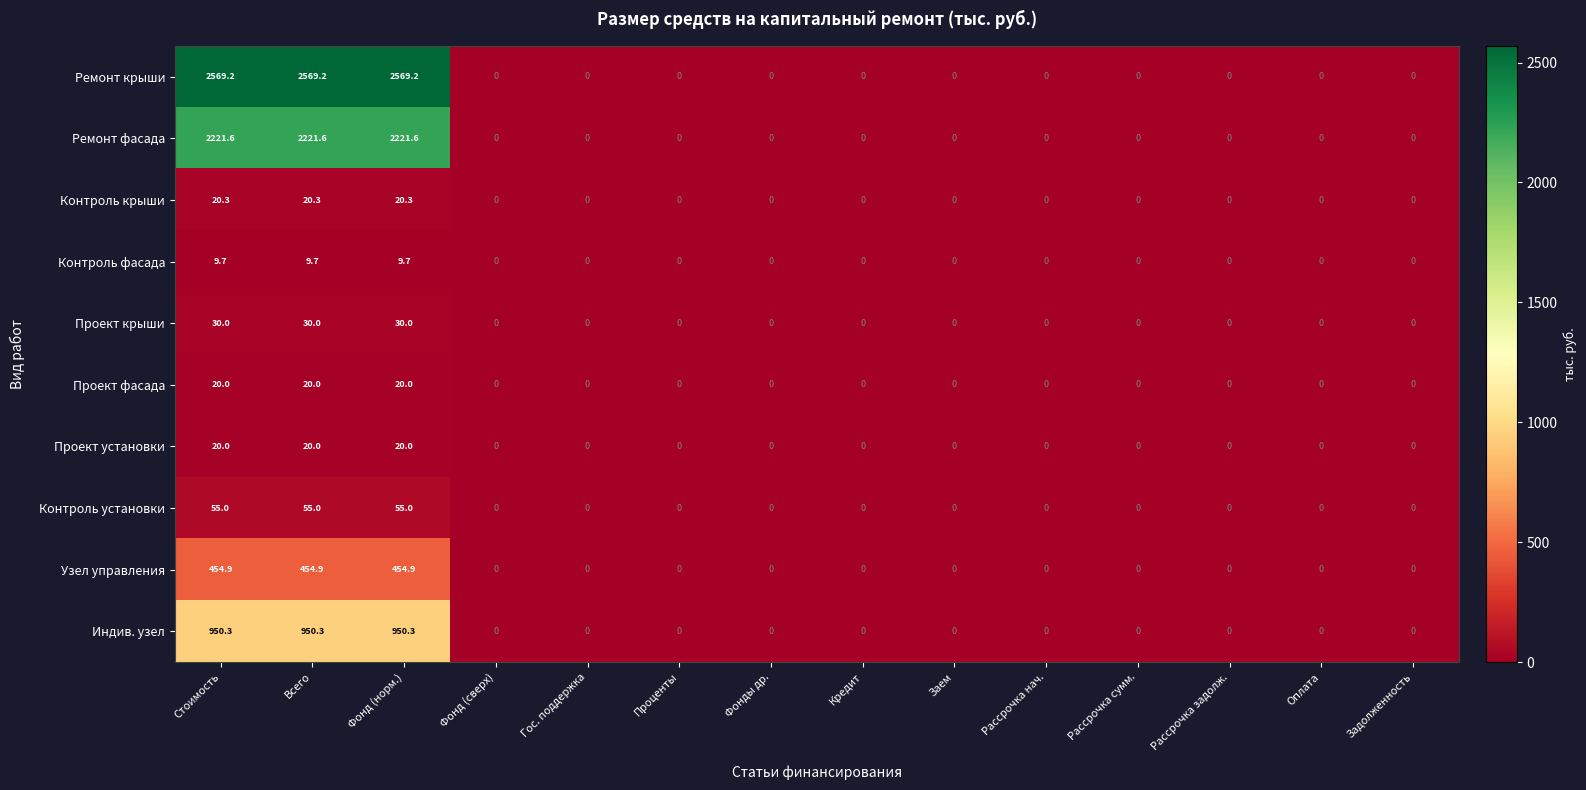

What is the greatest value displayed?

2569.2